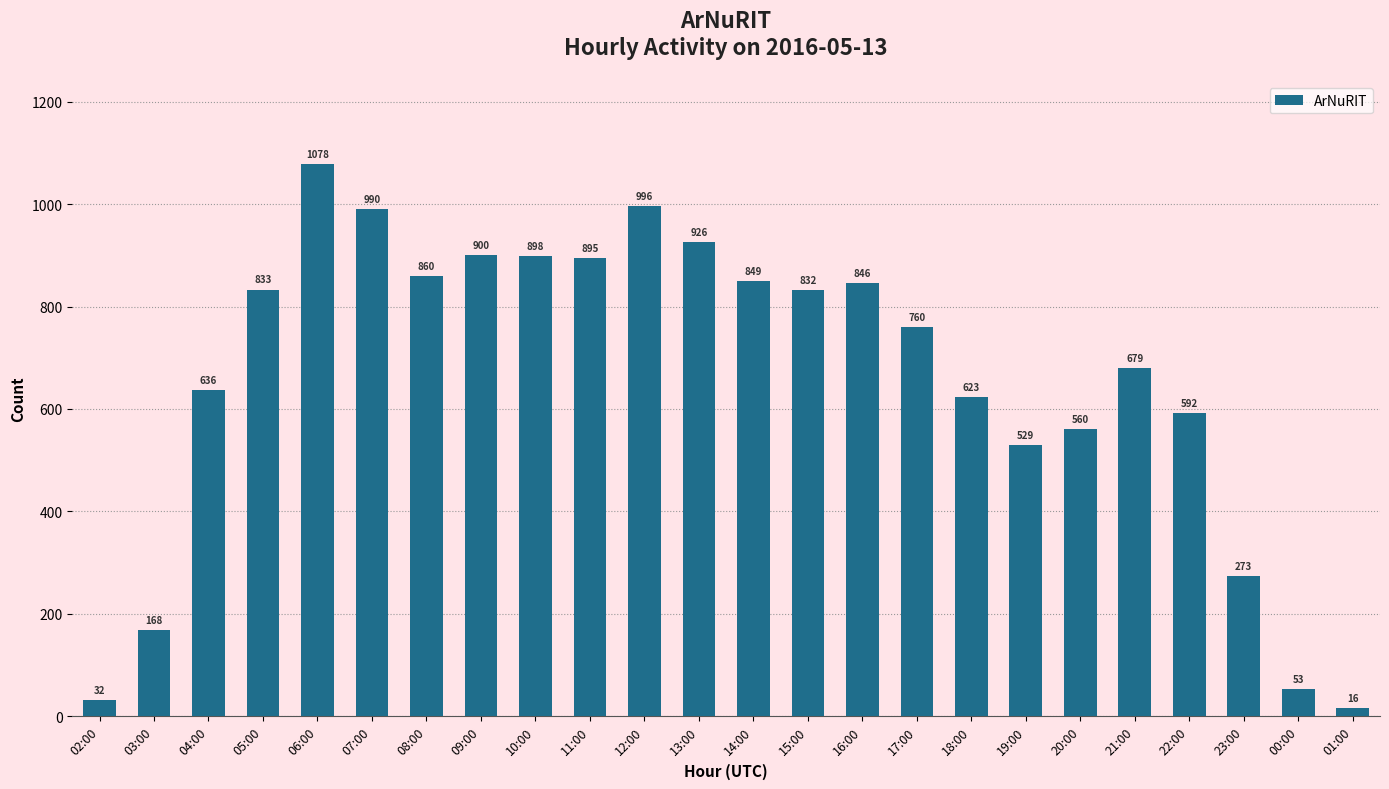

What is the sum of the values at 10:00 and 20:00?

1458